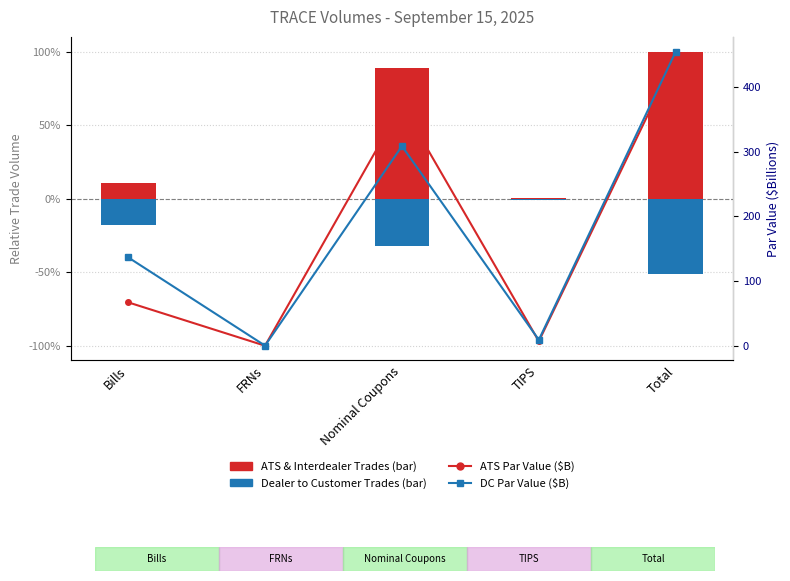

Which series changed the most between Nominal Coupons and Total?

Dealer to Customer Par Value ($B)